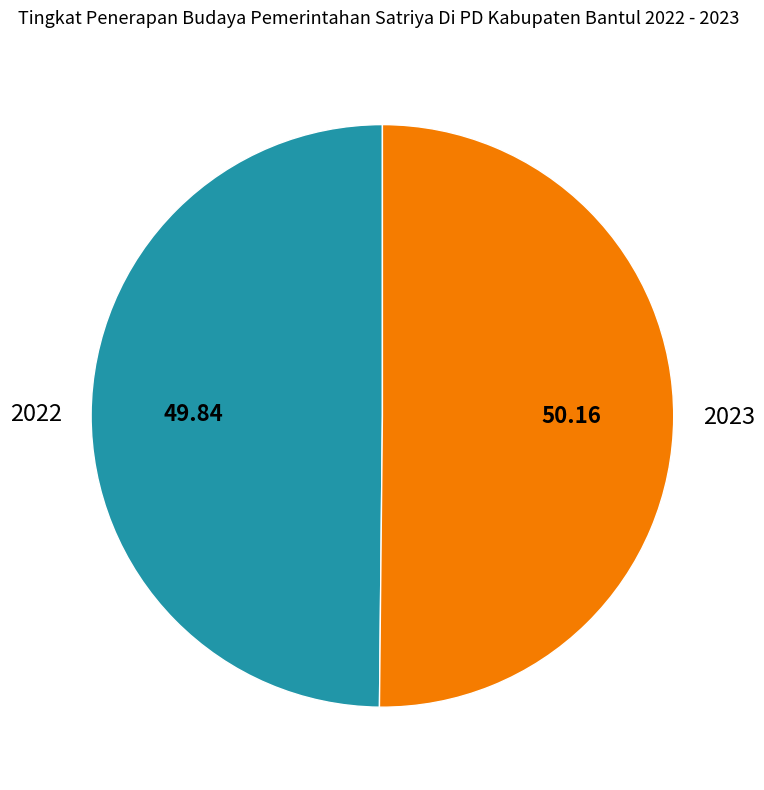

Combined, do 2023 and 2022 account for over 50%?

Yes